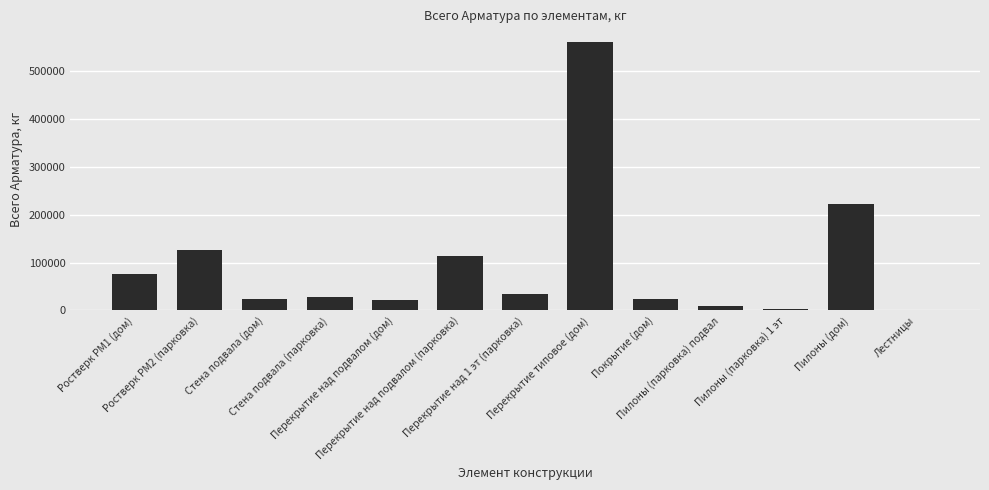

What is the average value?

96004